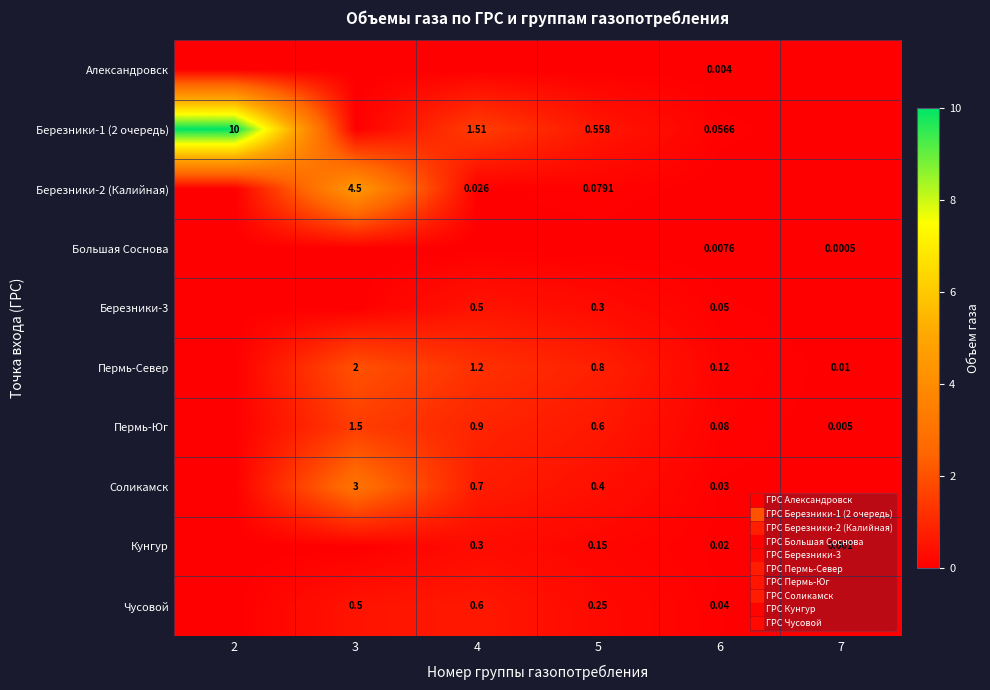

The Большая Соснова series shows 0.0 at 5. True or false?

True